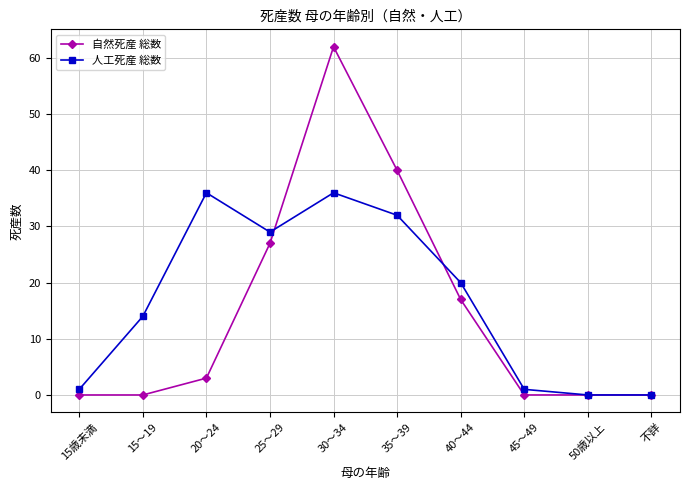

True or false: 自然死産 総数 has more than 0 interior local peaks.

True